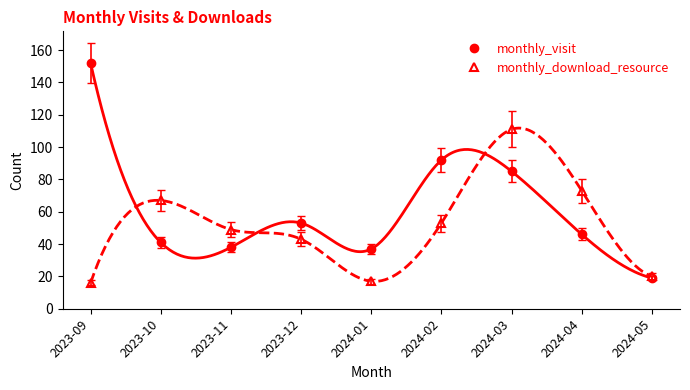

Which has a higher value, 2023-09 or 2023-10?

2023-09